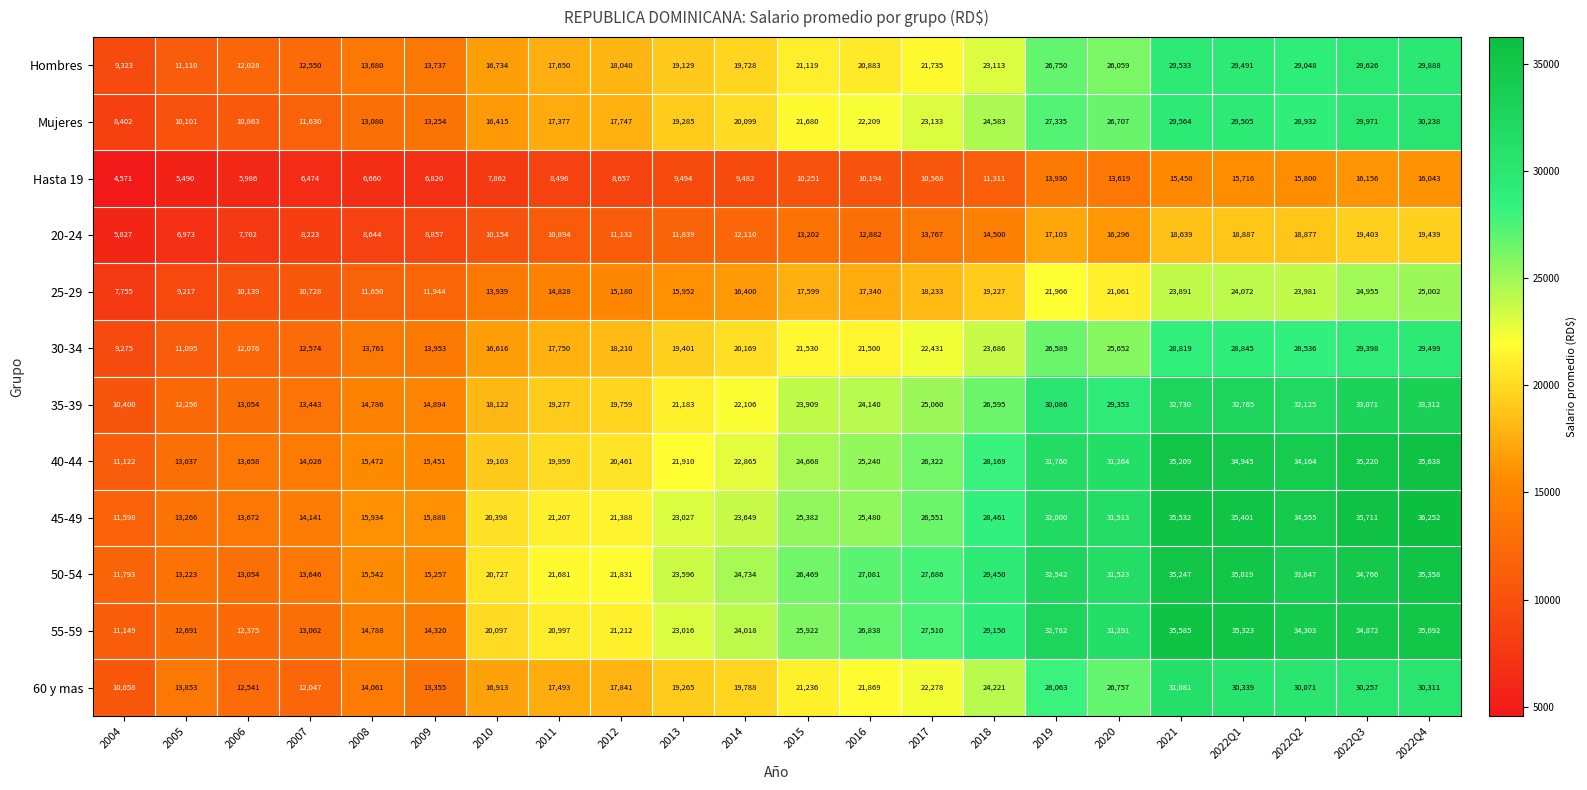

List the series in order of their peak value, highest first.

45-49, 40-44, 55-59, 50-54, 35-39, 60 y mas, Mujeres, Hombres, 30-34, 25-29, 20-24, Hasta 19